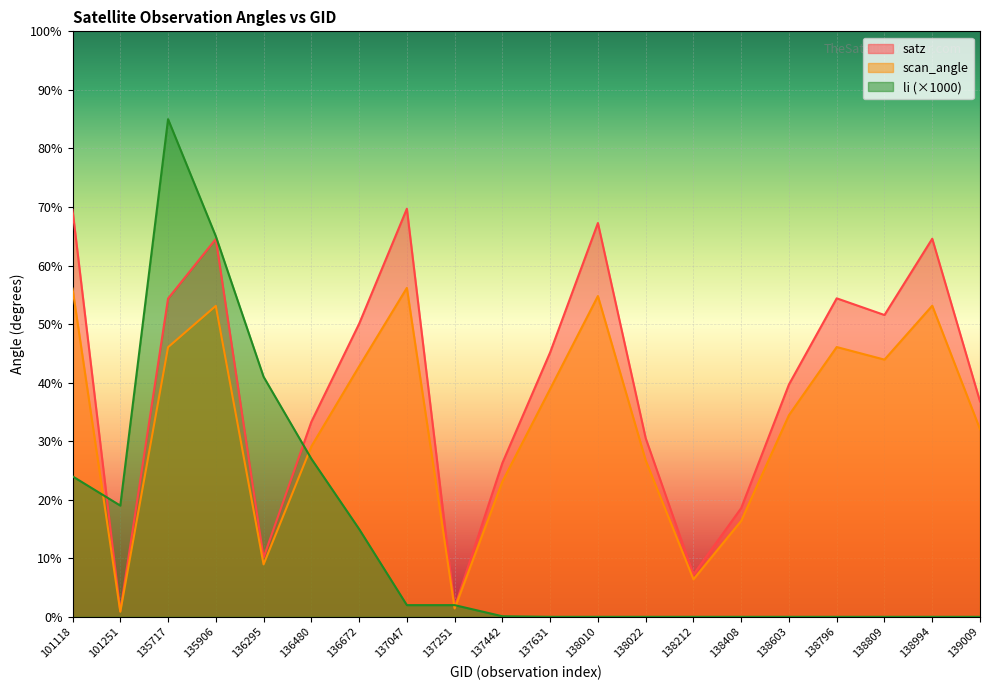

Rank the series by their maximum value, from lowest to highest.

scan_angle, satz, li (×1000)